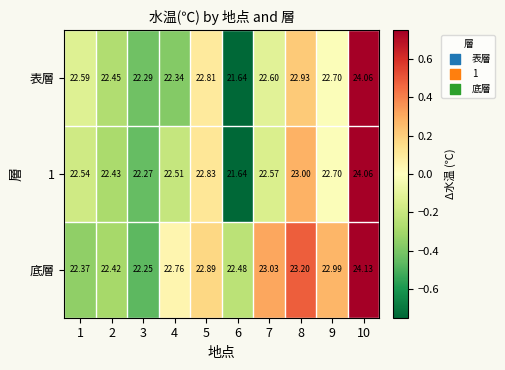

What is the spread (max minus min) of values at 5?

0.1